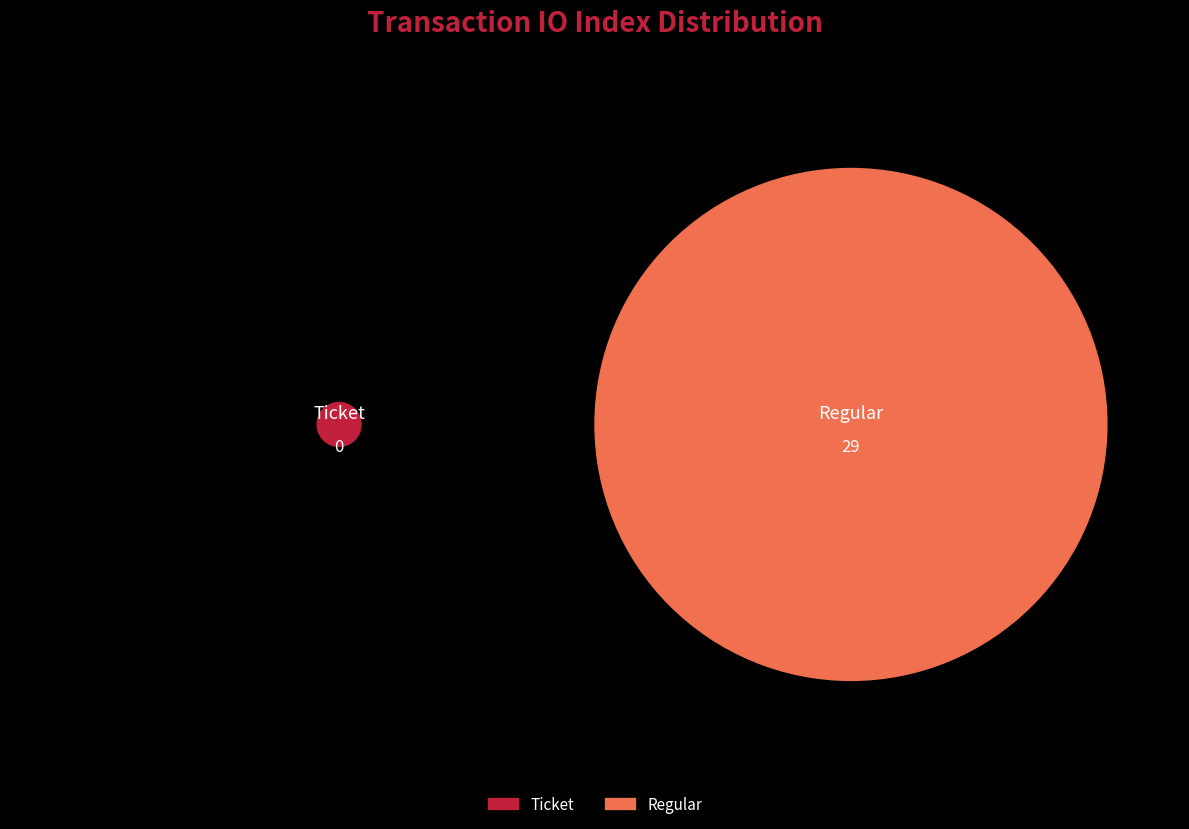

Count the number of slices in the pie.

2